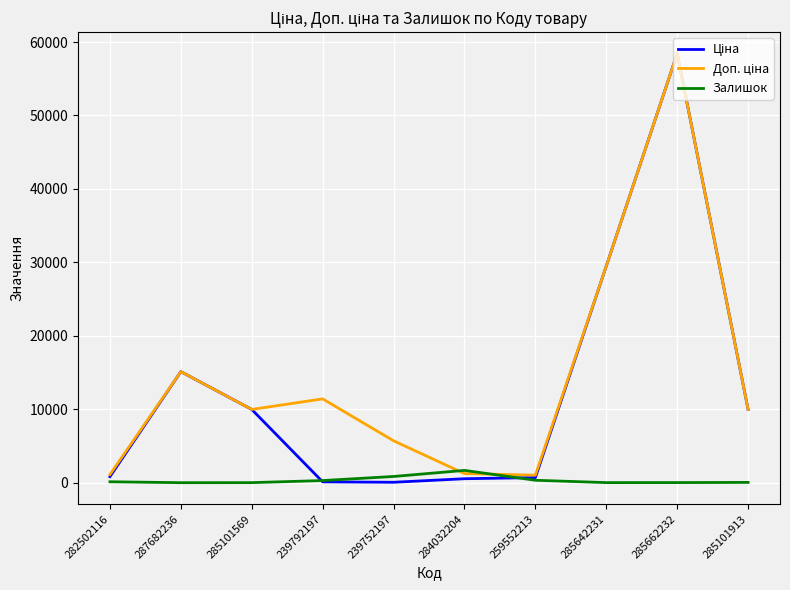

What is the total value across all series at 287682236?

30240.0